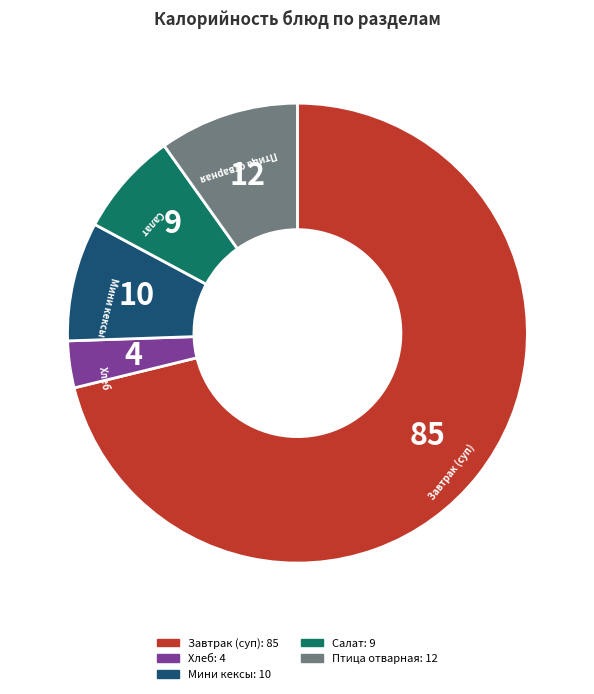

Do Хлеб and Салат together represent more than half of the pie?

No